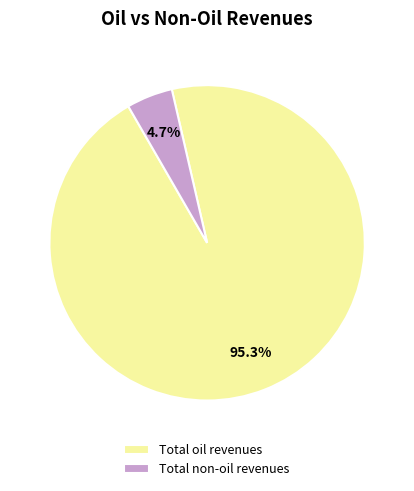

Combined, do Total non-oil revenues and Total oil revenues account for over 50%?

Yes